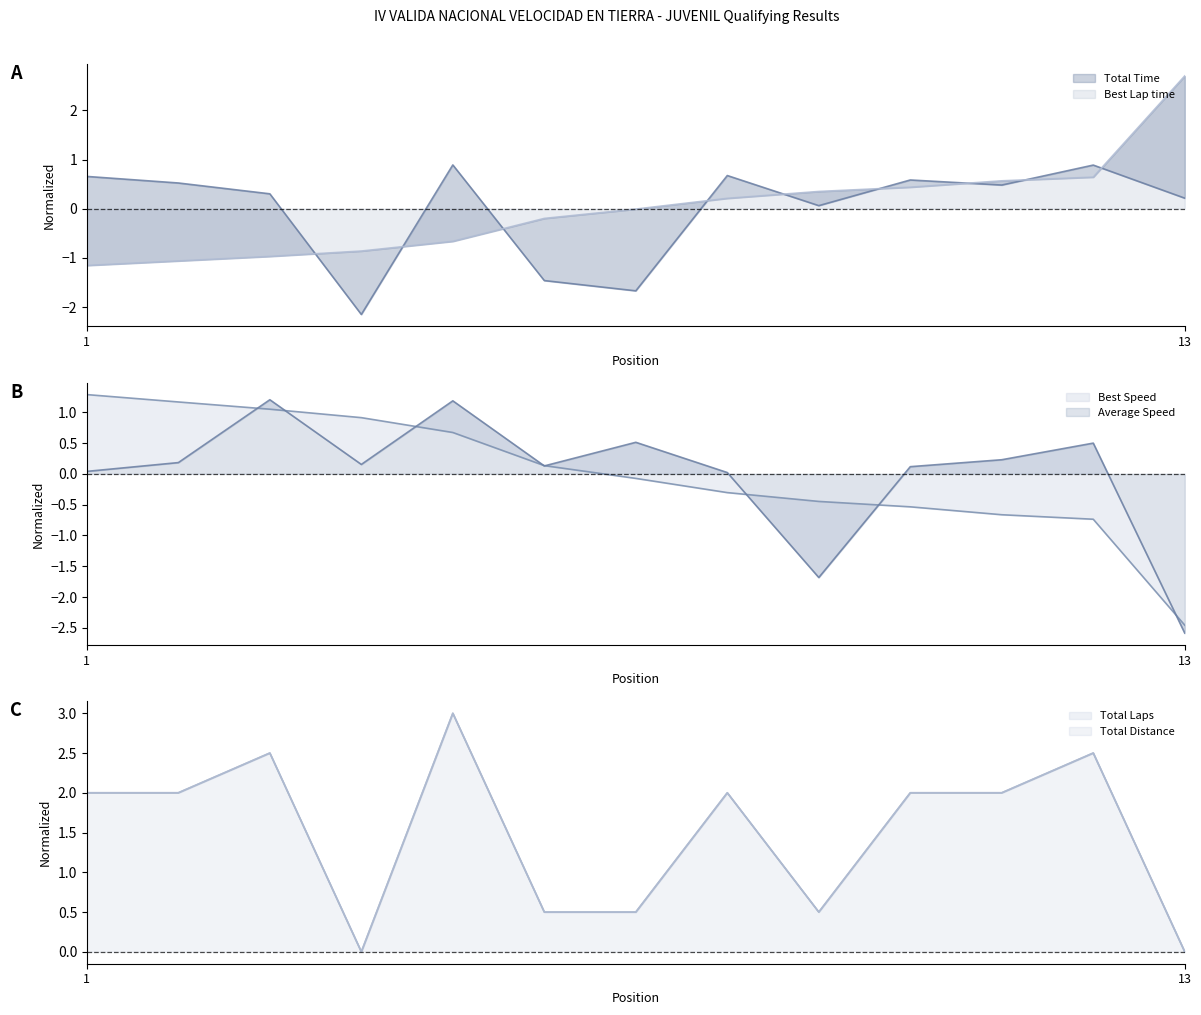

Which label corresponds to the largest value in the chart?

5